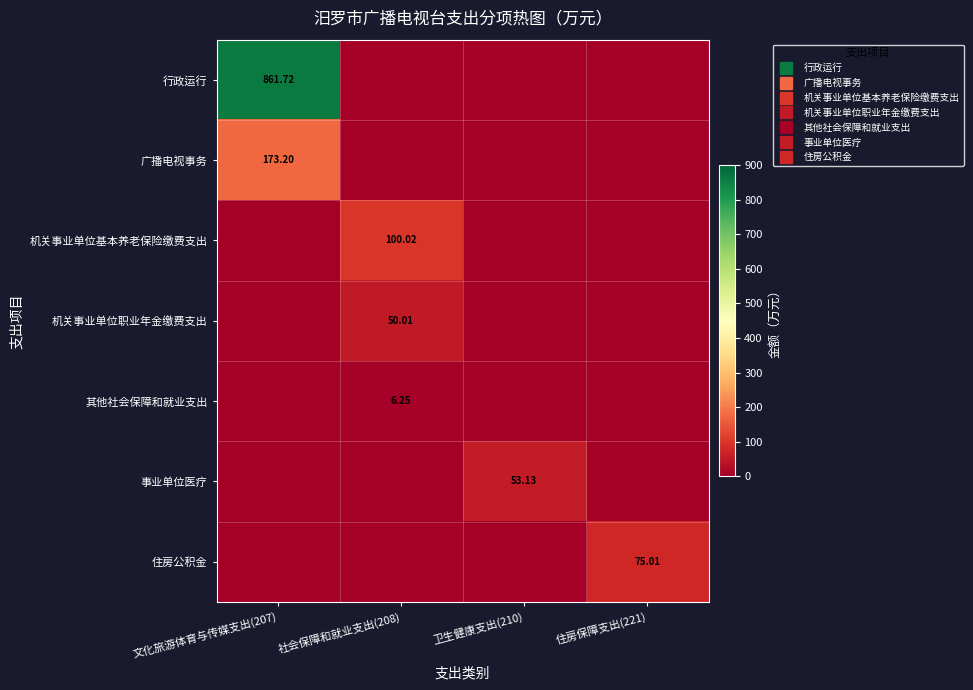

What is the maximum value for 住房公积金?

75.0